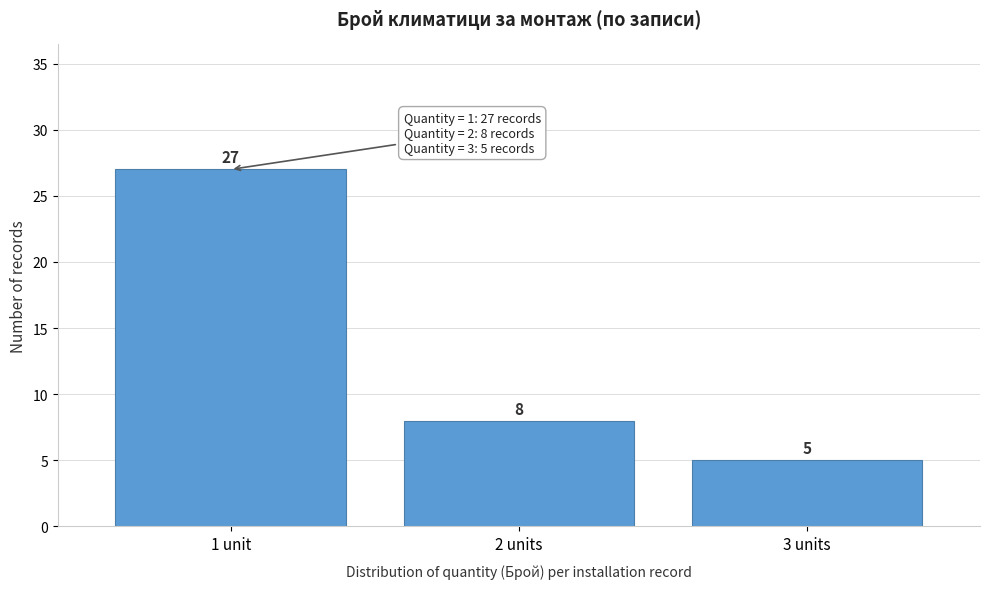

Reading right to left, transcribe all the data shown in this chart.

5	8	27